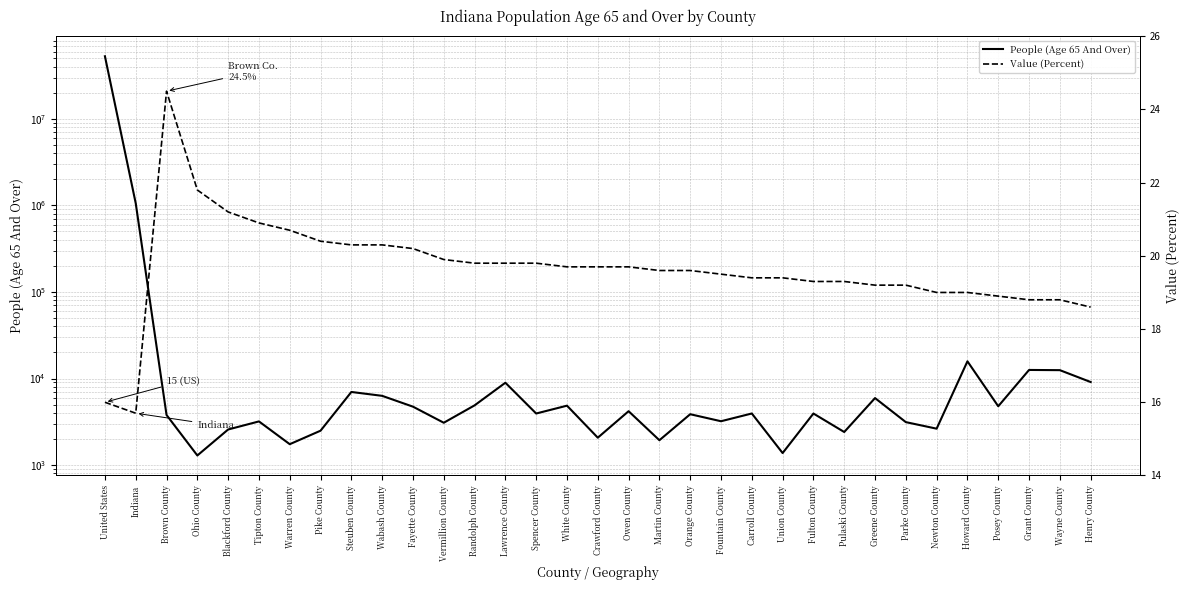

Reading right to left, list all the values displayed in this chart.

People (Age 65 And Over): 9105.0	12486.0	12555.0	4778.0	15801.0	2632.0	3133.0	5941.0	2409.0	3939.0	1376.0	3943.0	3208.0	3867.0	1936.0	4190.0	2071.0	4854.0	3940.0	8937.0	4894.0	3082.0	4727.0	6305.0	6990.0	2495.0	1742.0	3193.0	2576.0	1290.0	3790.0	1057547.0	52888621.0
Value (Percent): 18.6	18.8	18.8	18.9	19.0	19.0	19.2	19.2	19.3	19.3	19.4	19.4	19.5	19.6	19.6	19.7	19.7	19.7	19.8	19.8	19.8	19.9	20.2	20.3	20.3	20.4	20.7	20.9	21.2	21.8	24.5	15.7	16.0